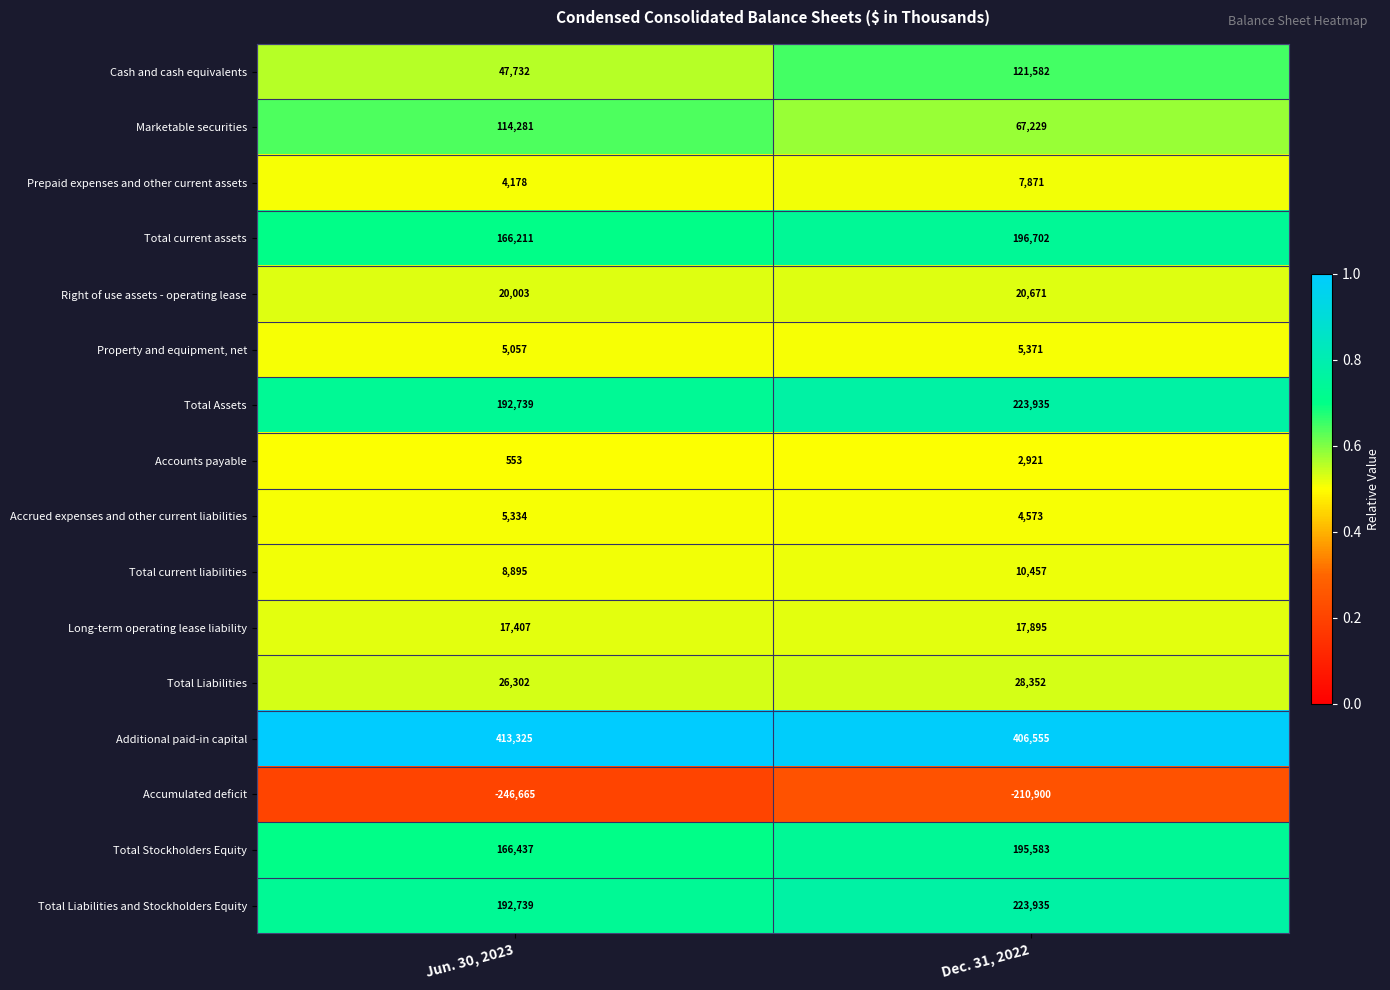

What is the difference between the maximum and minimum values in the Total current liabilities series?

1562